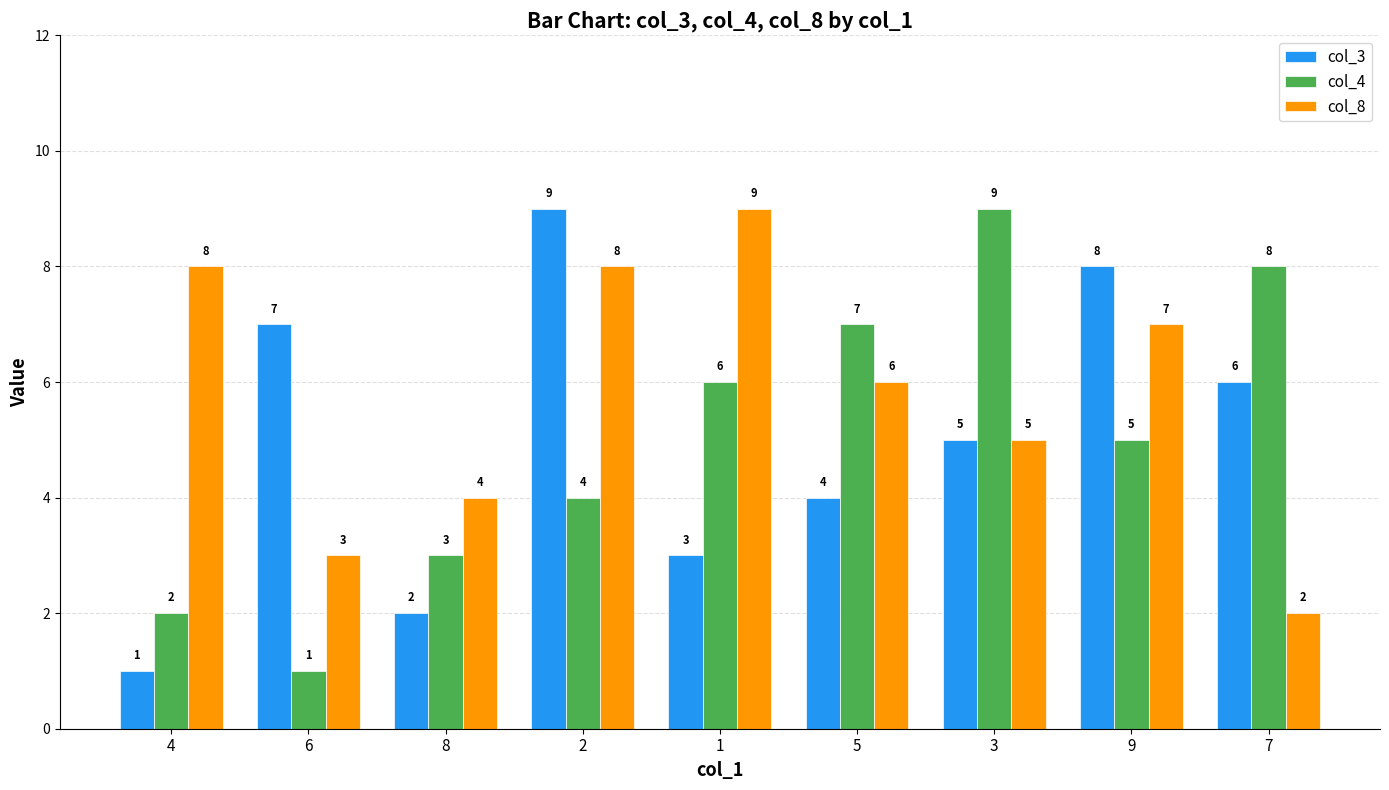

What are all the series names shown in the legend?

col_3, col_4, col_8